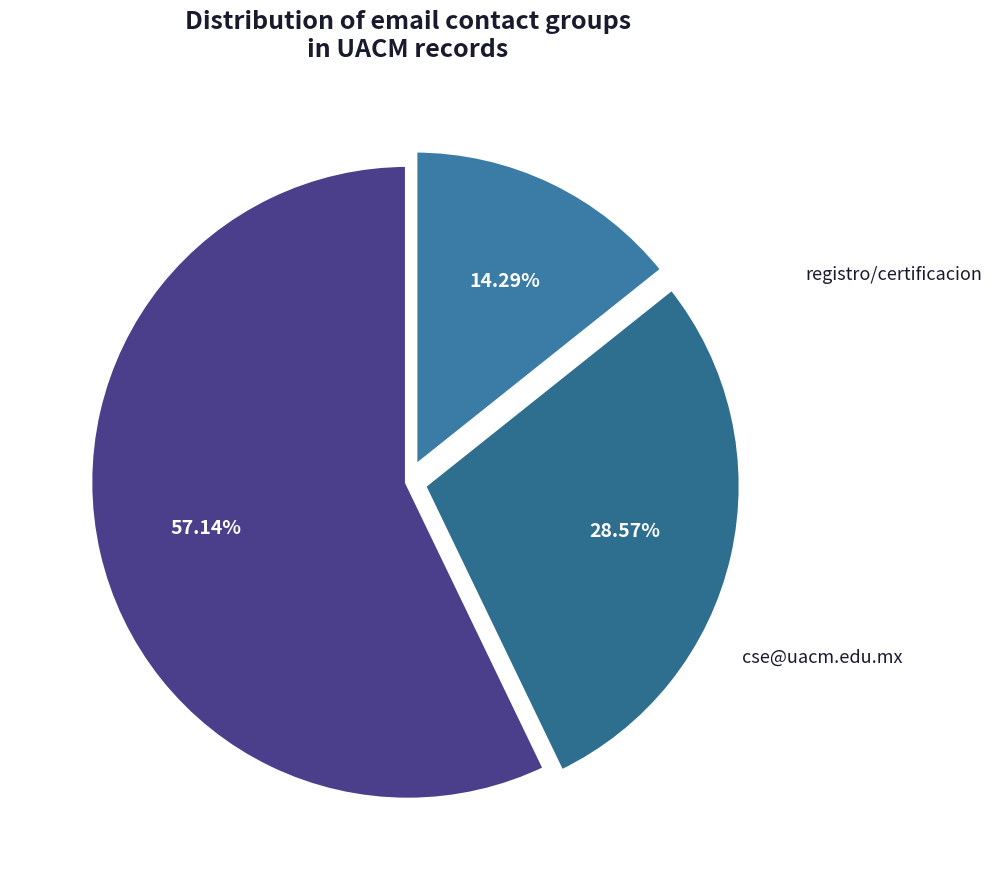

Which category has the biggest portion of the pie?

Doctores